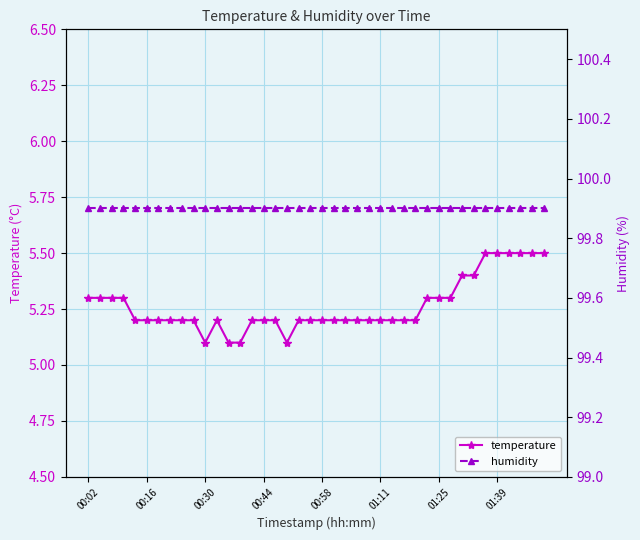

List the series in order of their overall mean, lowest first.

temperature, humidity